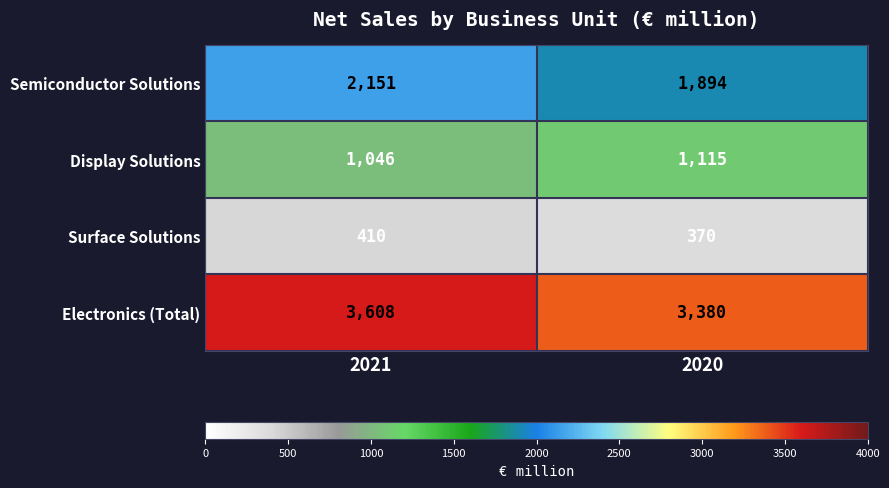

Is it true that Electronics (Total) equals 4598 at 2020?

False